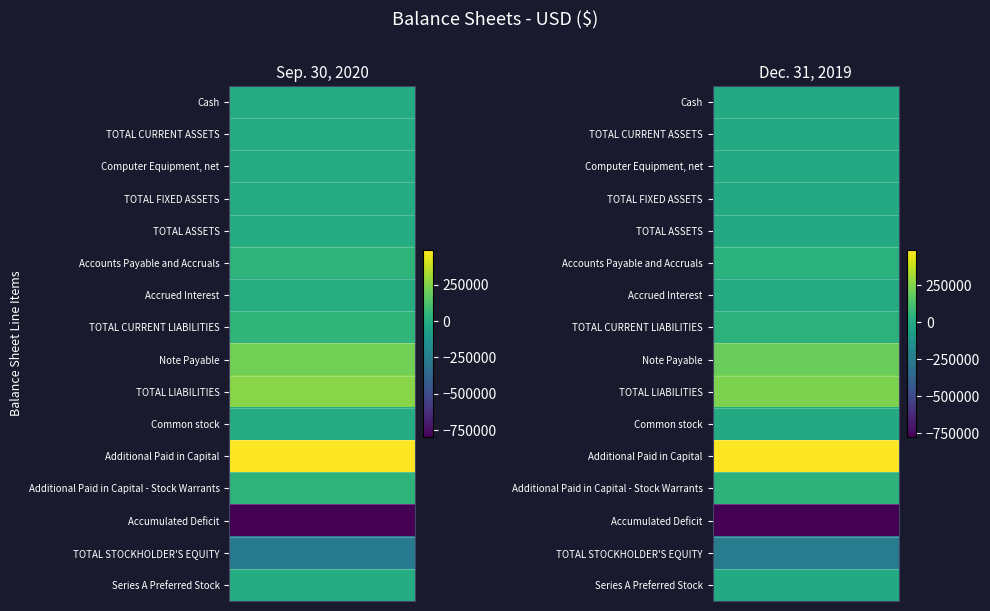

What is the sum of all TOTAL ASSETS values?

946